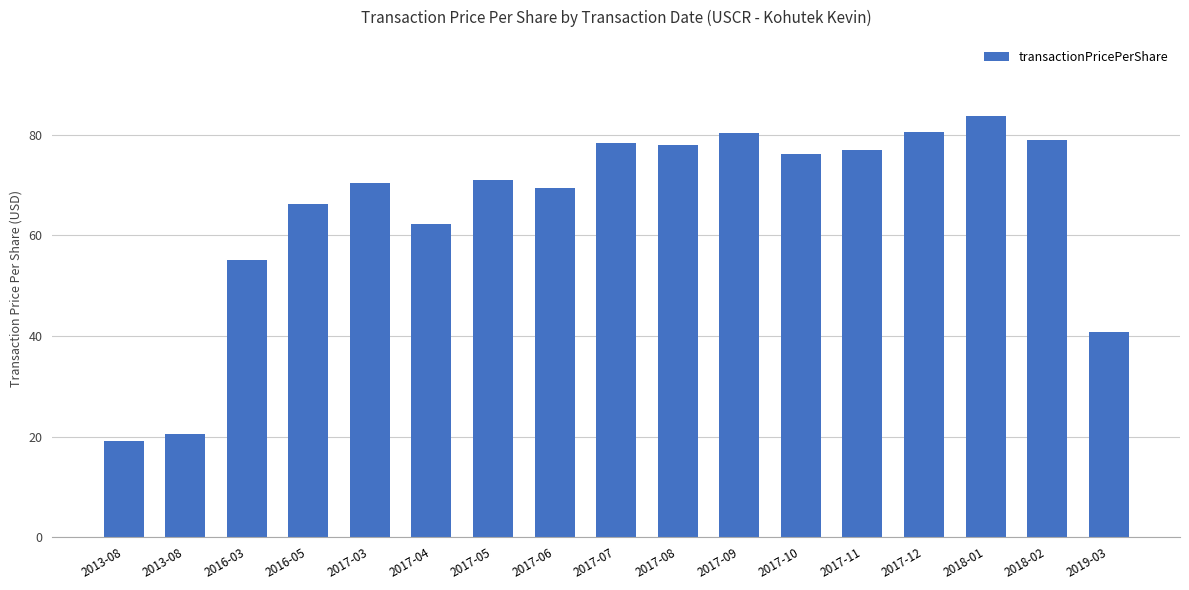

Which label corresponds to the largest value in the chart?

2018-01